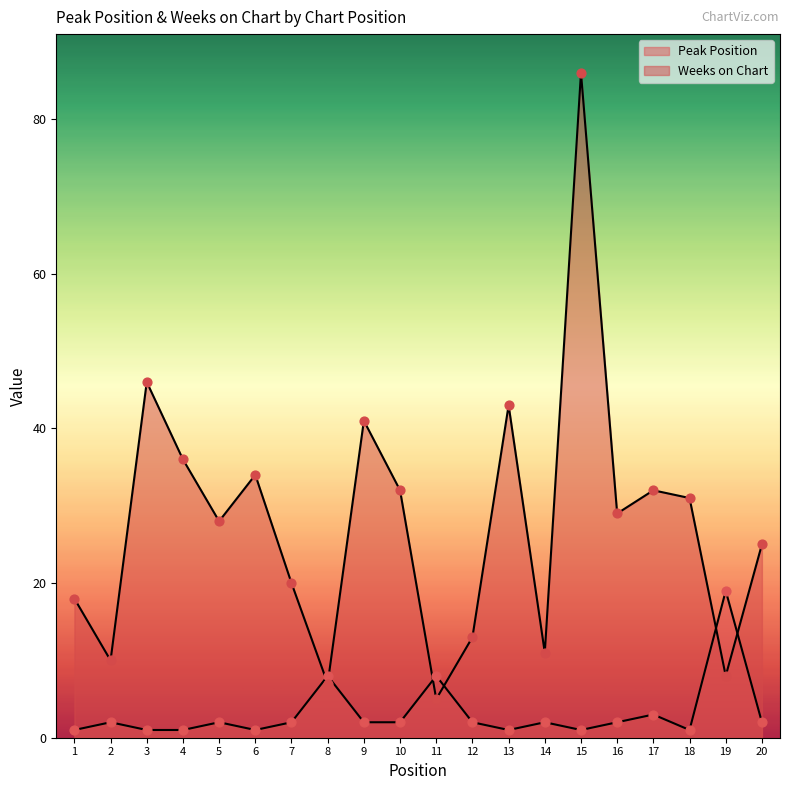

Which series has the largest Y range (max minus min)?

Weeks on Chart